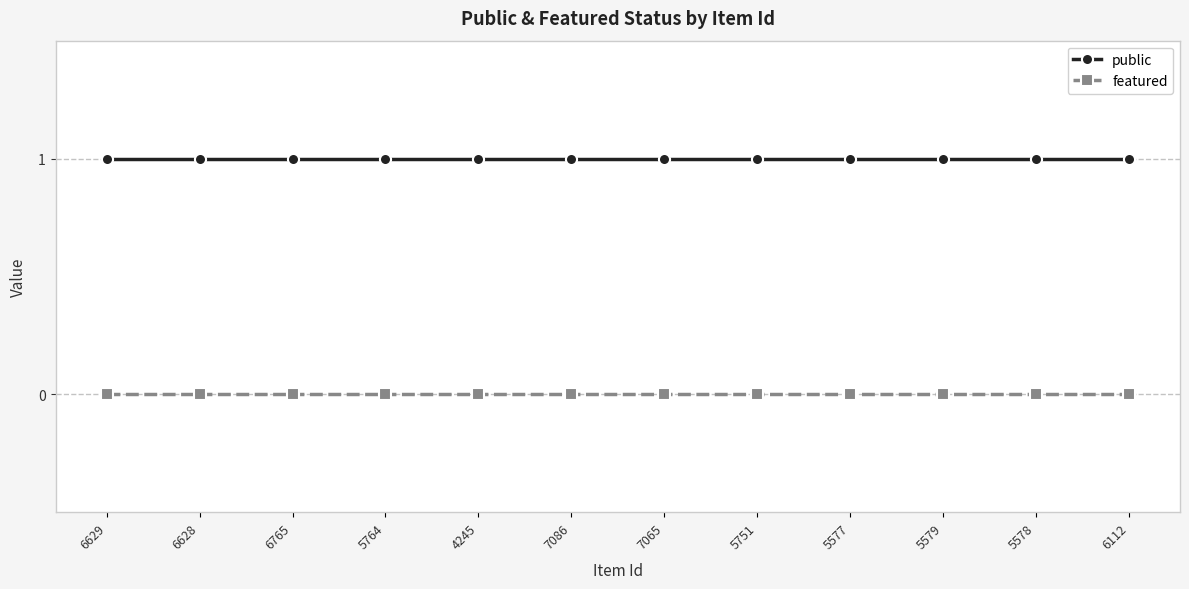

Which series has the largest total across all categories?

public